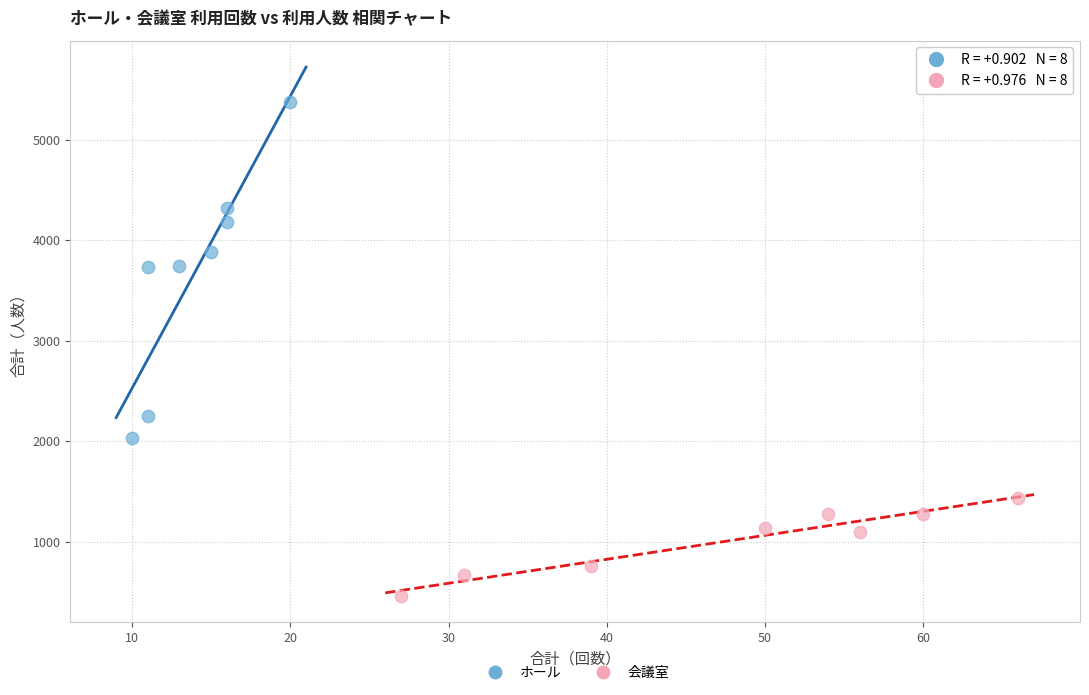

What are all the series names shown in the legend?

ホール, 会議室